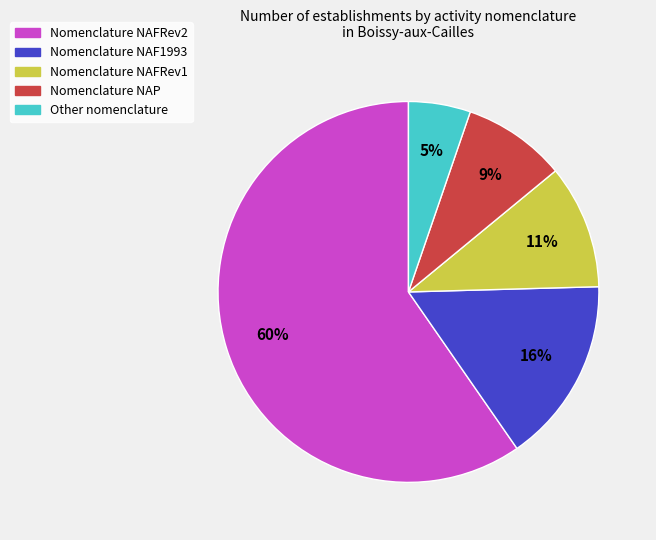

To the nearest percent, what is the difference between the largest and smallest slice percentages?

54%